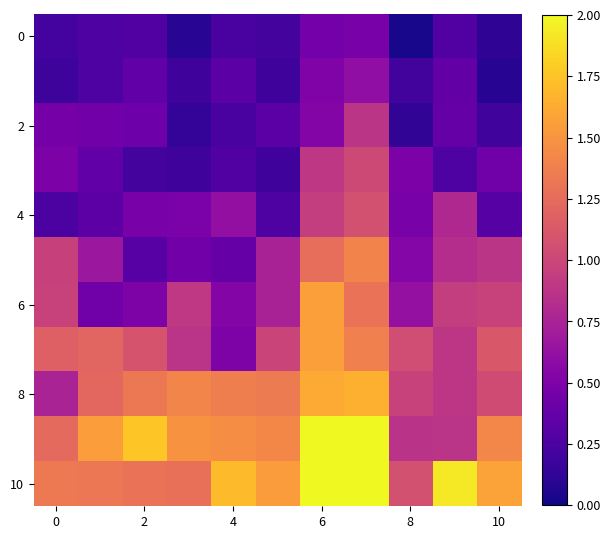

At which category is the sum across all series the highest?

7